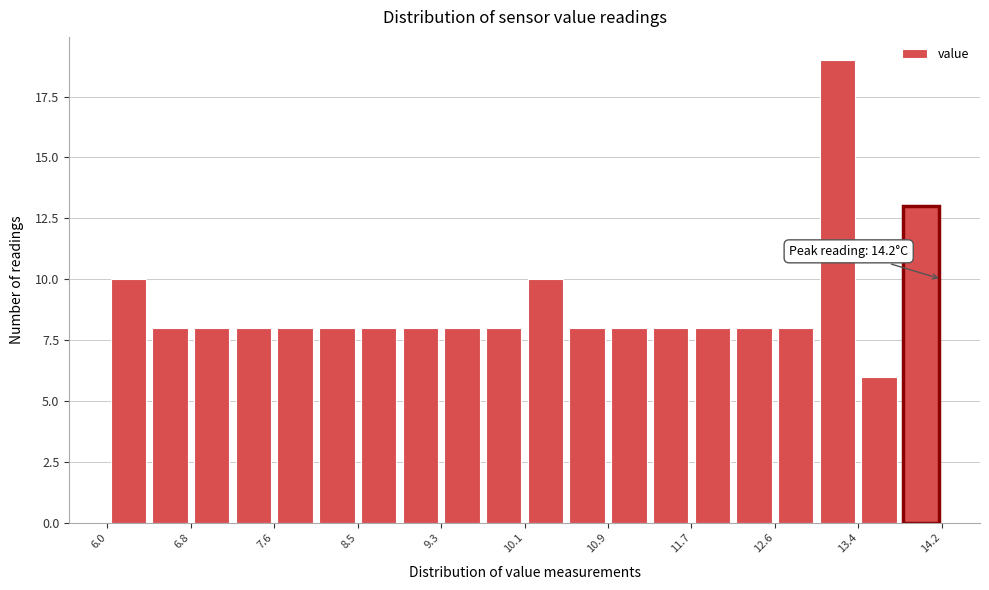

Over which range of the x-axis is the bar tallest?

12.97 to 13.38